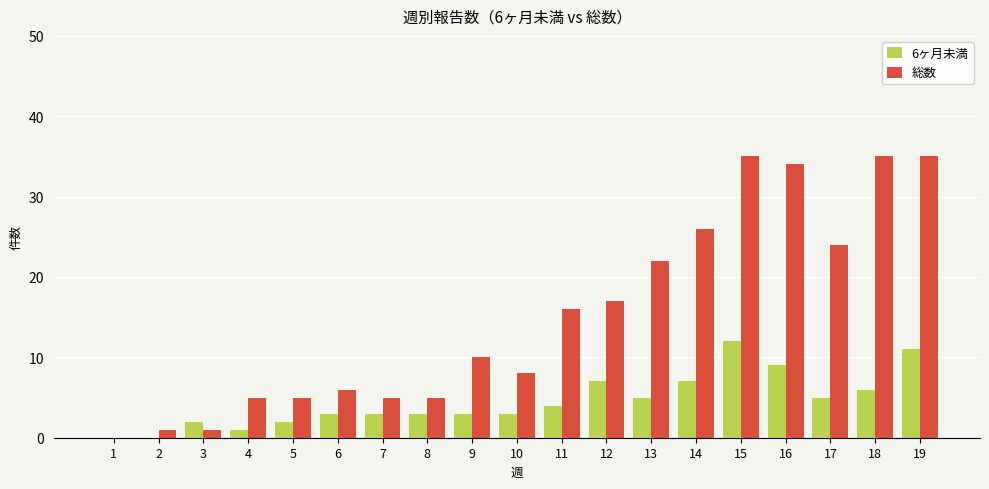

Which series has the largest total across all categories?

総数